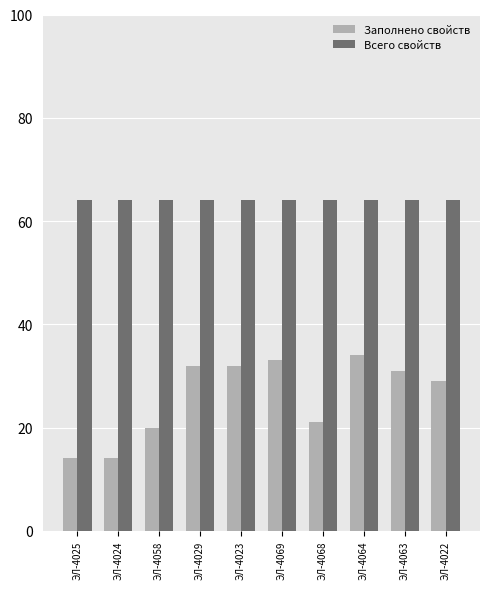

What position from the right is ЭЛ-4025?

10